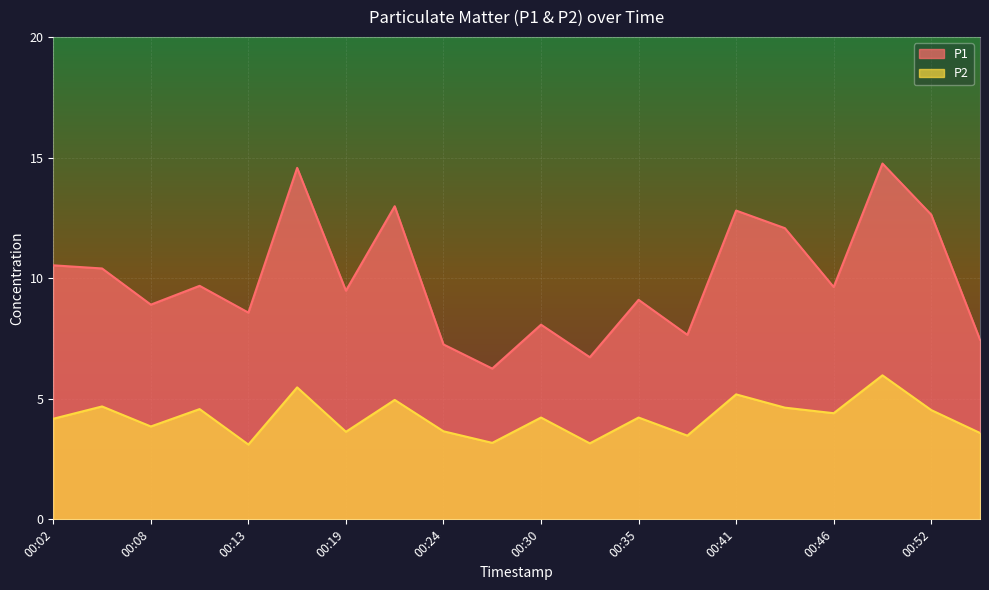

At 00:32, list the series in order from largest to smallest.

P1, P2